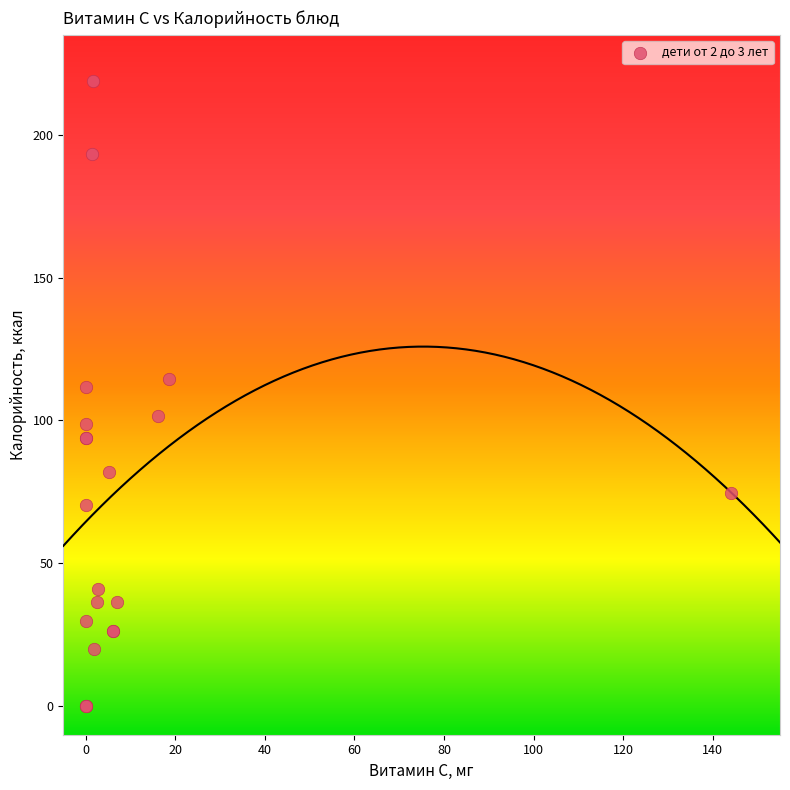

What Y value in the scatter plot is closest to 109?

111.6